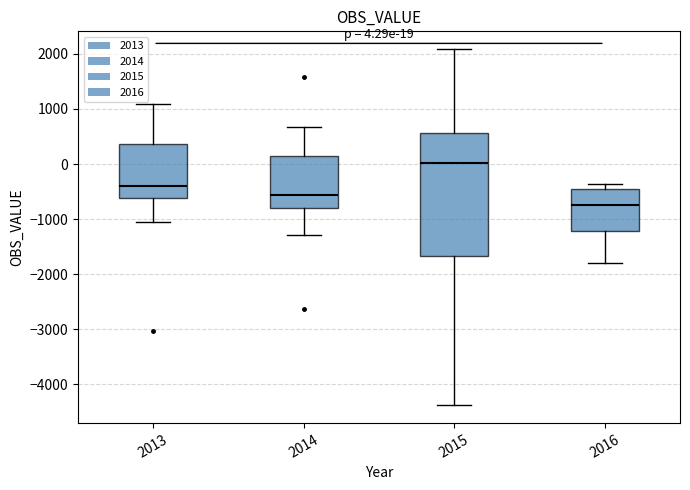

Which box is the tallest, from its lower edge to its upper edge?

2015